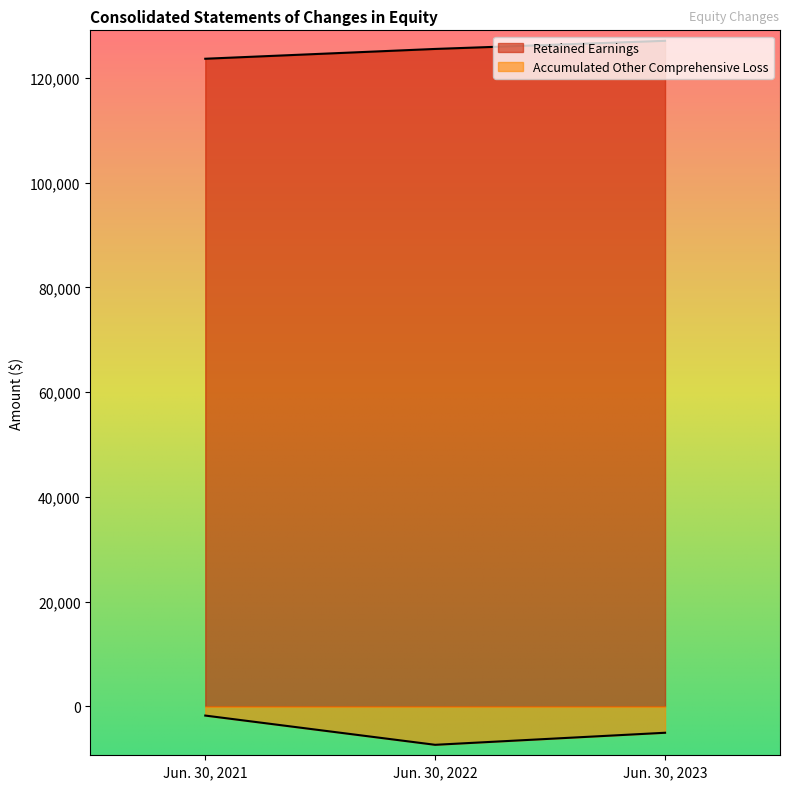

What is the difference between the Accumulated Other Comprehensive Loss values at Jun. 30, 2023 and Jun. 30, 2022?

2300